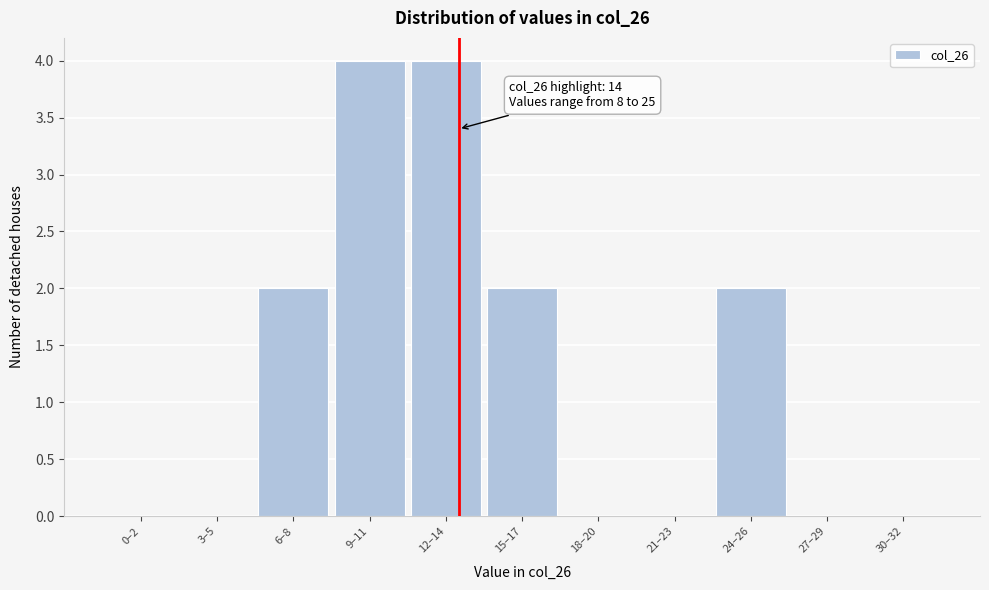

Reading left to right, transcribe all the data shown in this chart.

0–2=0	3–5=0	6–8=2	9–11=4	12–14=4	15–17=2	18–20=0	21–23=0	24–26=2	27–29=0	30–32=0